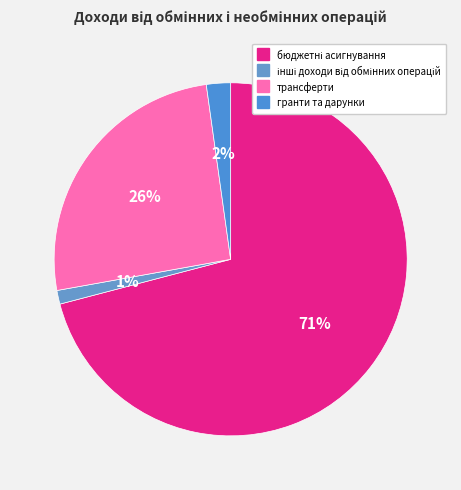

Count the number of slices in the pie.

4